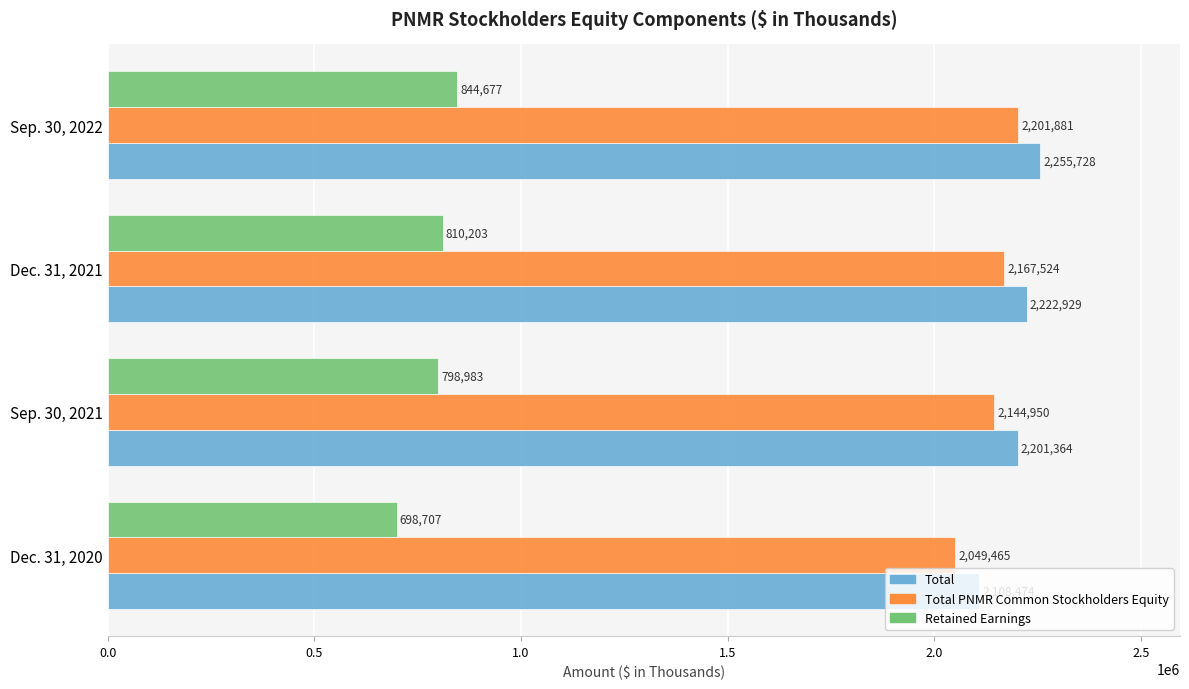

What are all the series names shown in the legend?

Total, Total PNMR Common Stockholders Equity, Retained Earnings